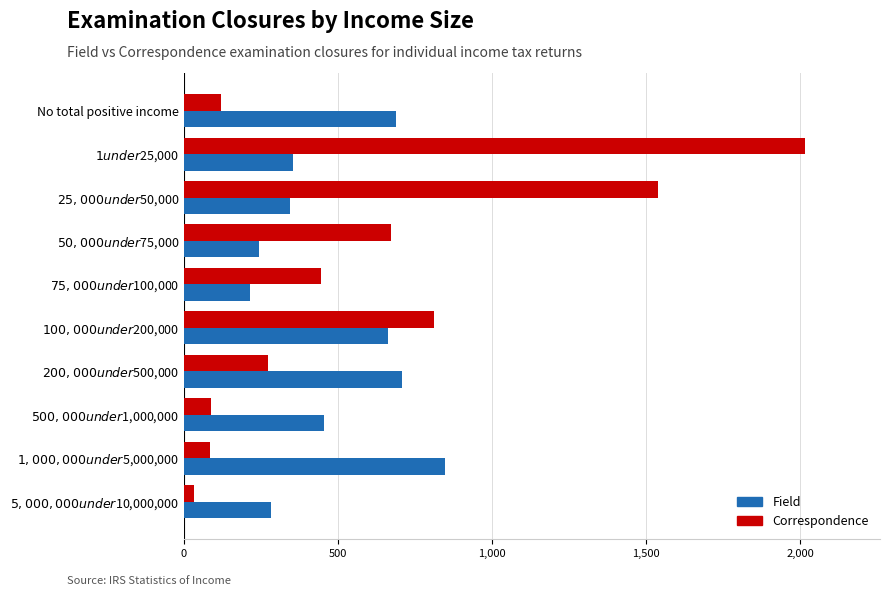

Rank the series by their average value, from lowest to highest.

Field, Correspondence